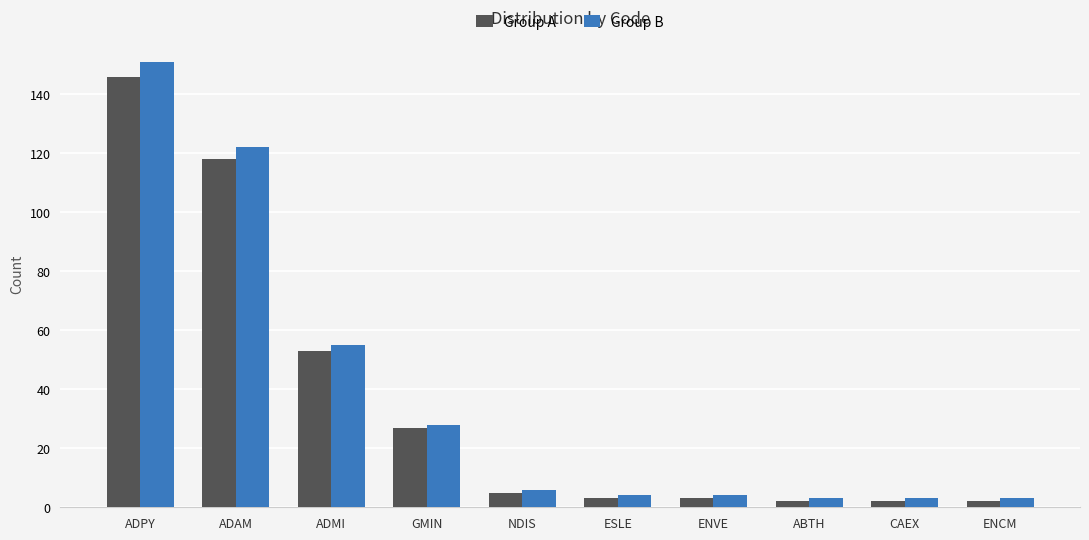

The value of Group A at ADMI is 89. True or false?

False